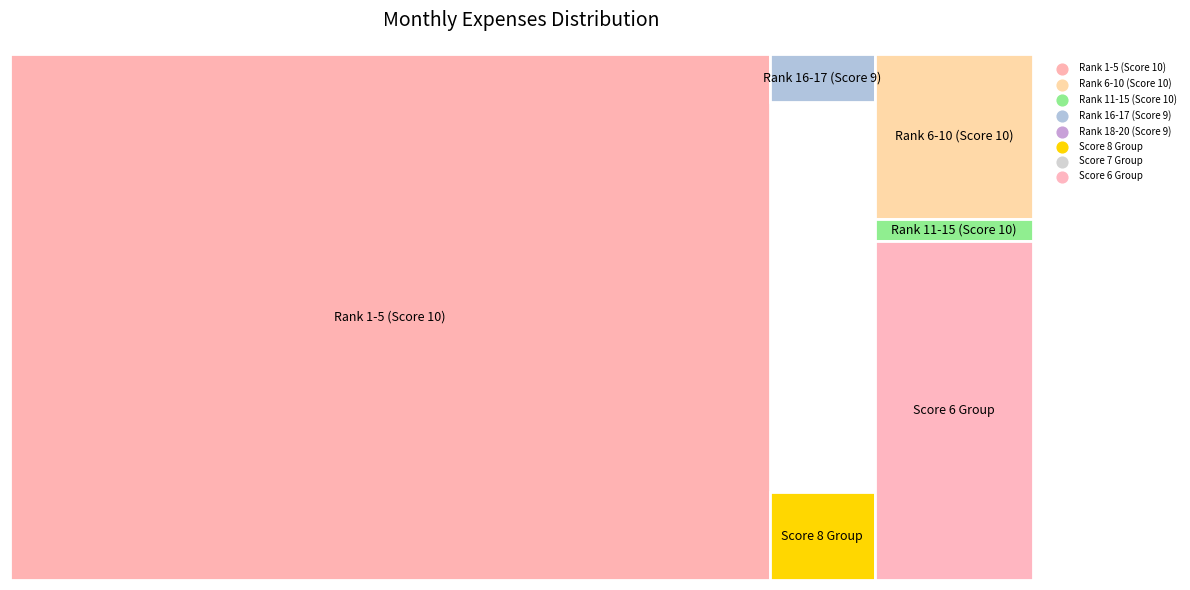

At how many categories does at least one series exceed 19?

5